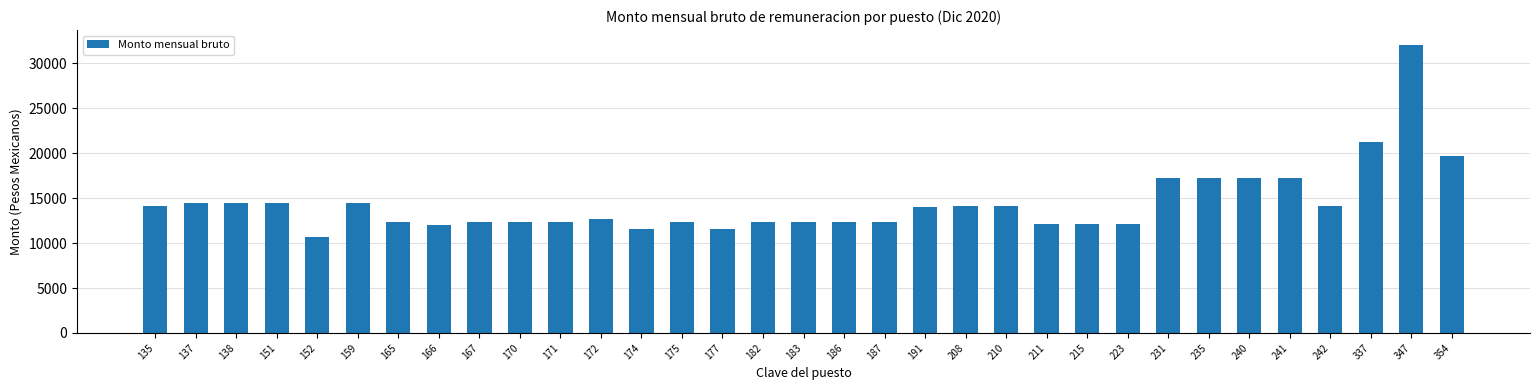

Where does the data first go above 12713?

135